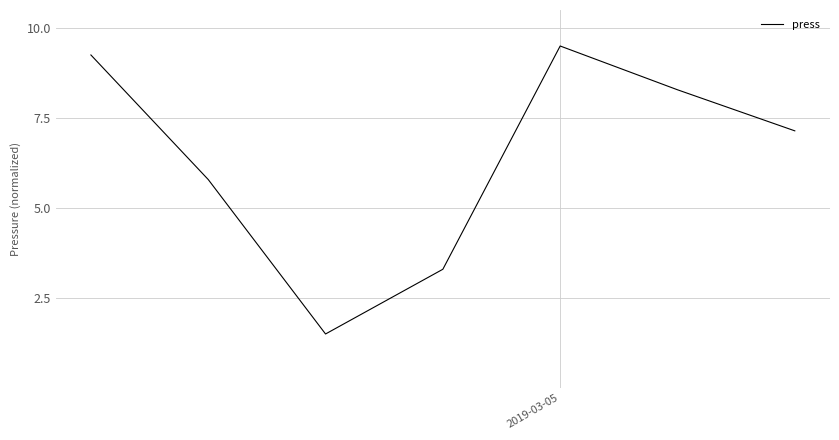

How many values exceed 7?

4